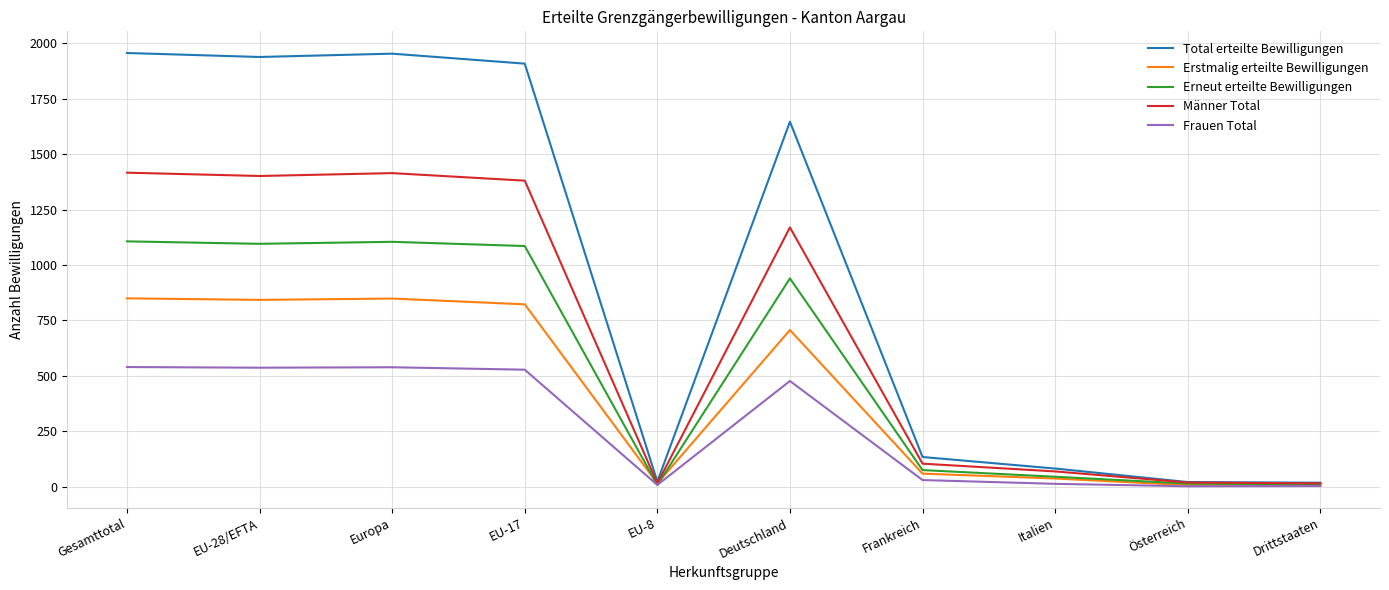

At how many categories does at least one series exceed 1763?

4